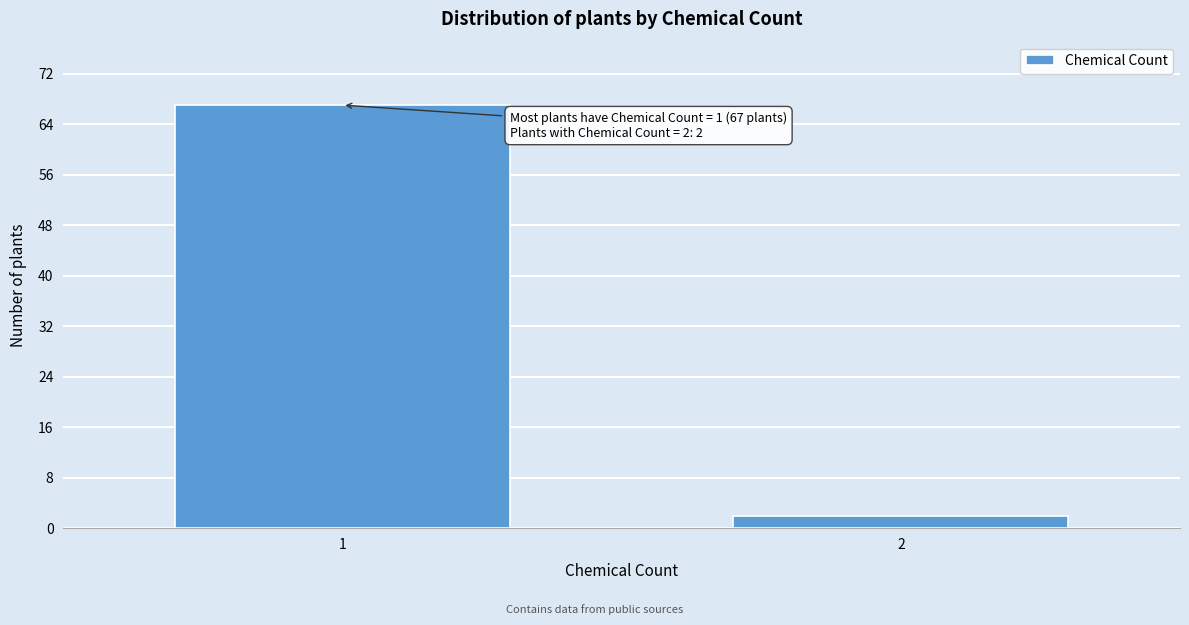

Reading left to right, extract all data points from this chart.

1=67	2=2